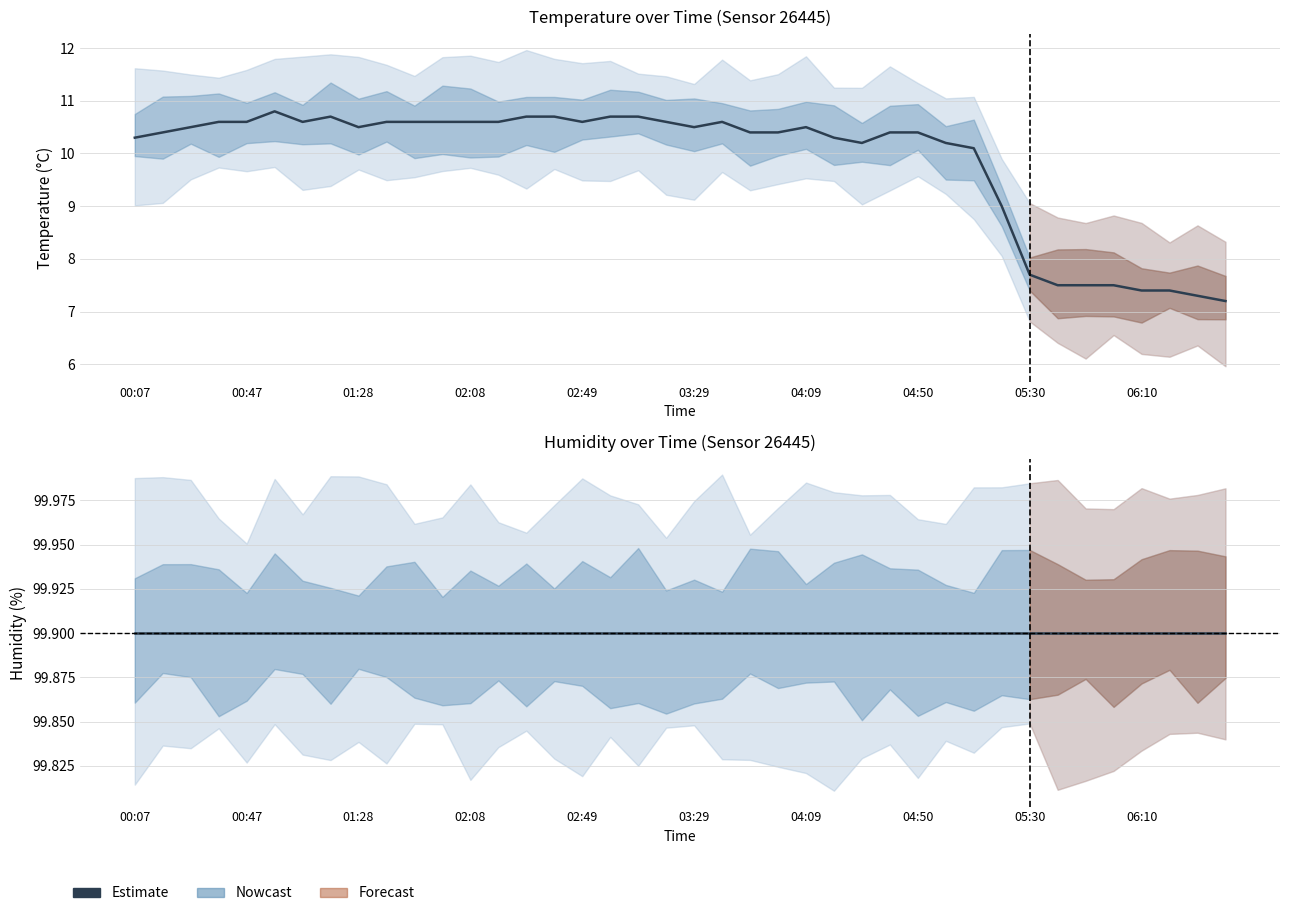

What is the difference between the temperature values at 18 and 33?

3.2